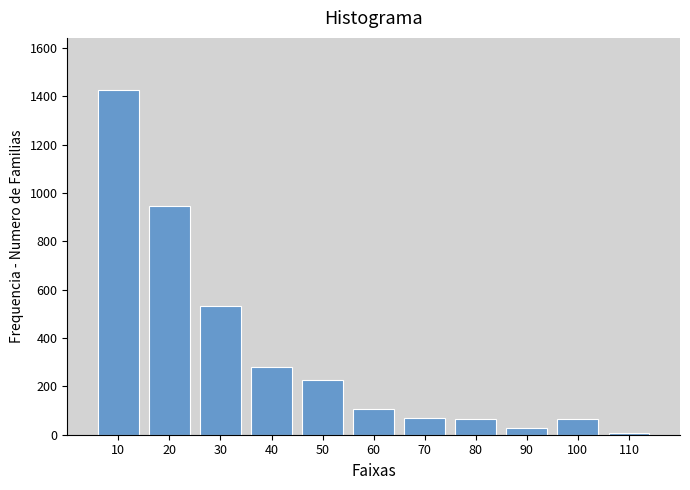

The value at 10 is 2156. True or false?

False